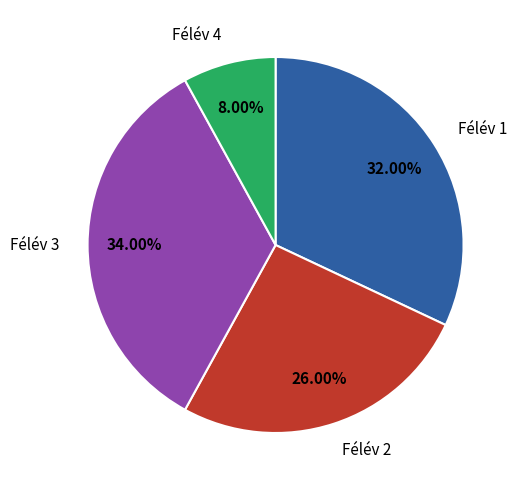

What is the largest slice in the pie chart?

Félév 3